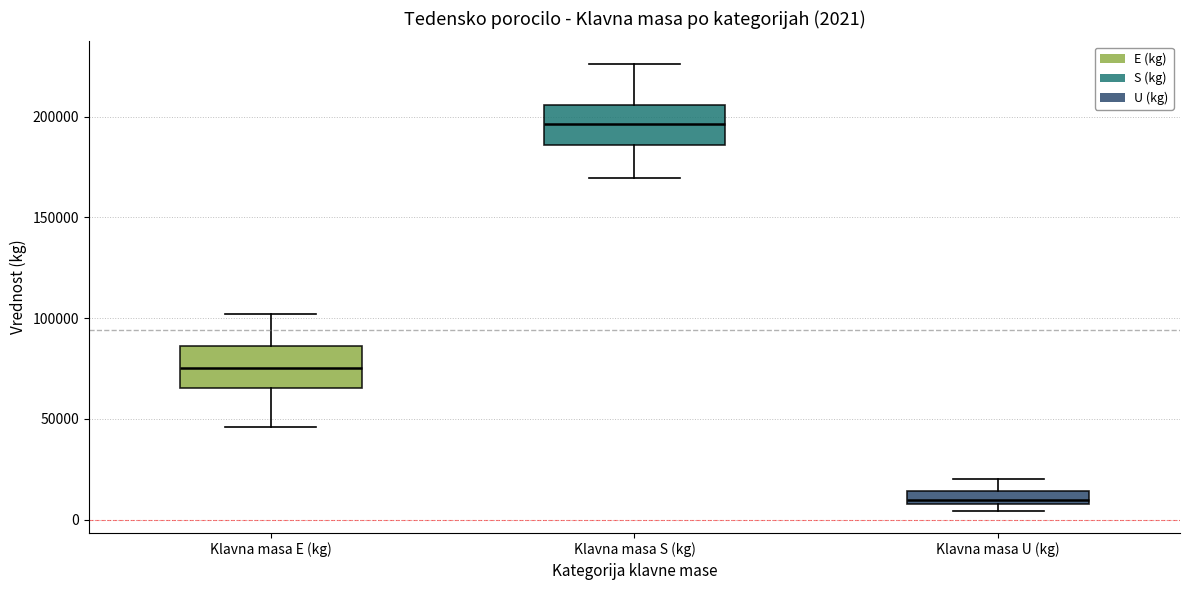

Which box's median line is the lowest?

Klavna masa U (kg)